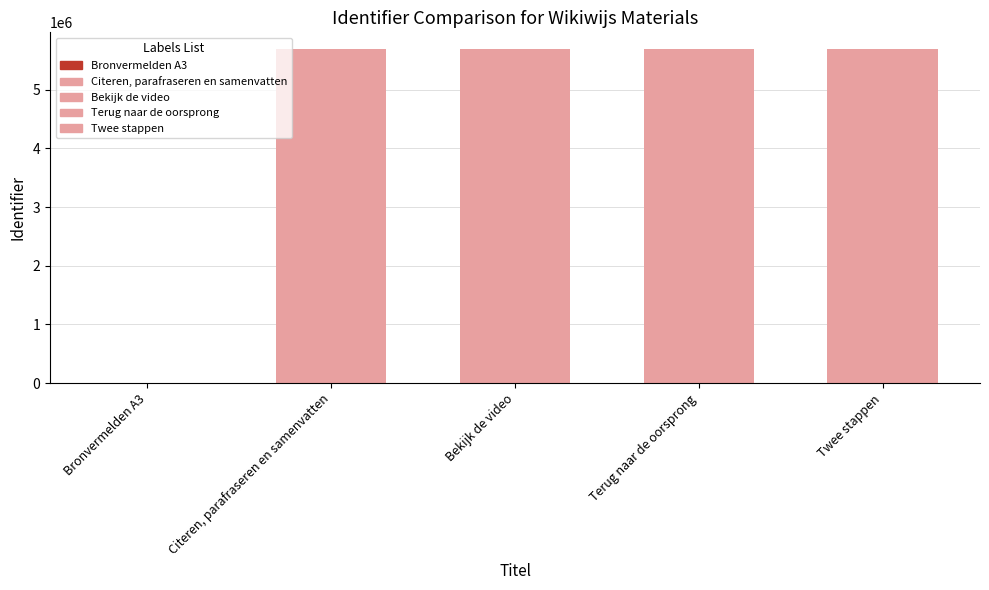

Are the bars horizontal?

No